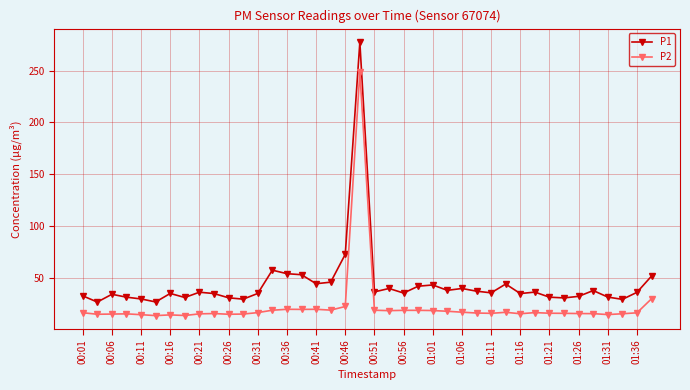

True or false: P2 has more than 2 points higher than both neighbors.

True